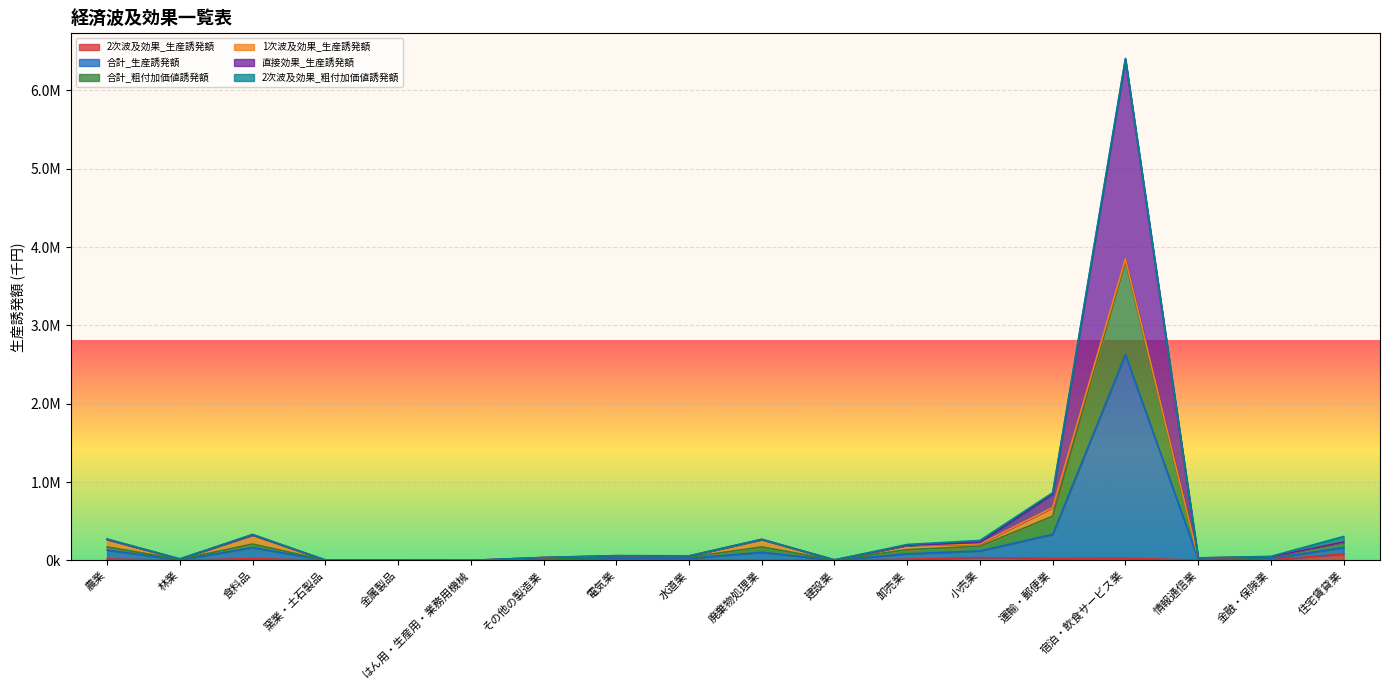

What is the difference between the maximum and minimum values in the 直接効果_生産誘発額 series?

6406625.2